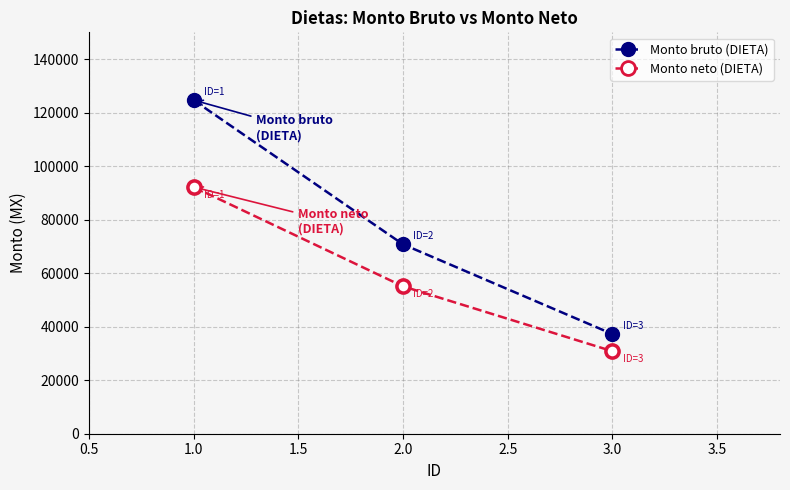

Between 1.0 and 2.0, which series saw the biggest shift?

Monto bruto (DIETA)